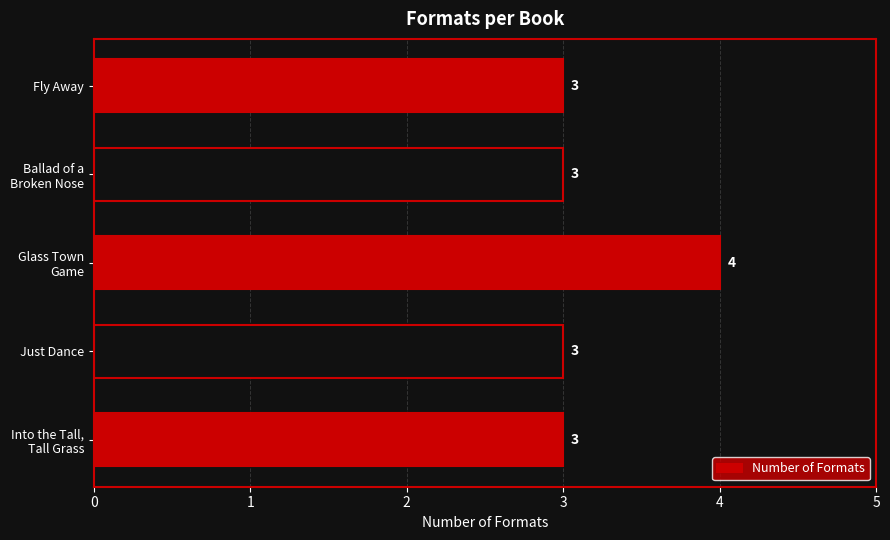

Reading bottom to top, what are all the values shown in this chart?

3	3	4	3	3